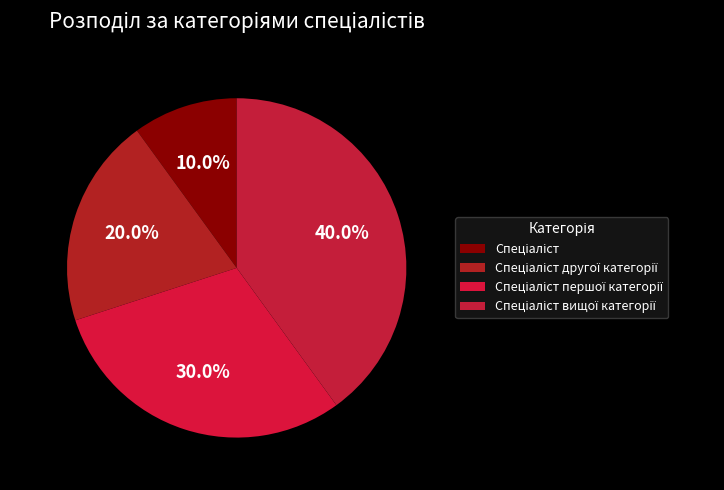

Rank the categories by value from lowest to highest.

Спеціаліст, Спеціаліст другої категорії, Спеціаліст першої категорії, Спеціаліст вищої категорії